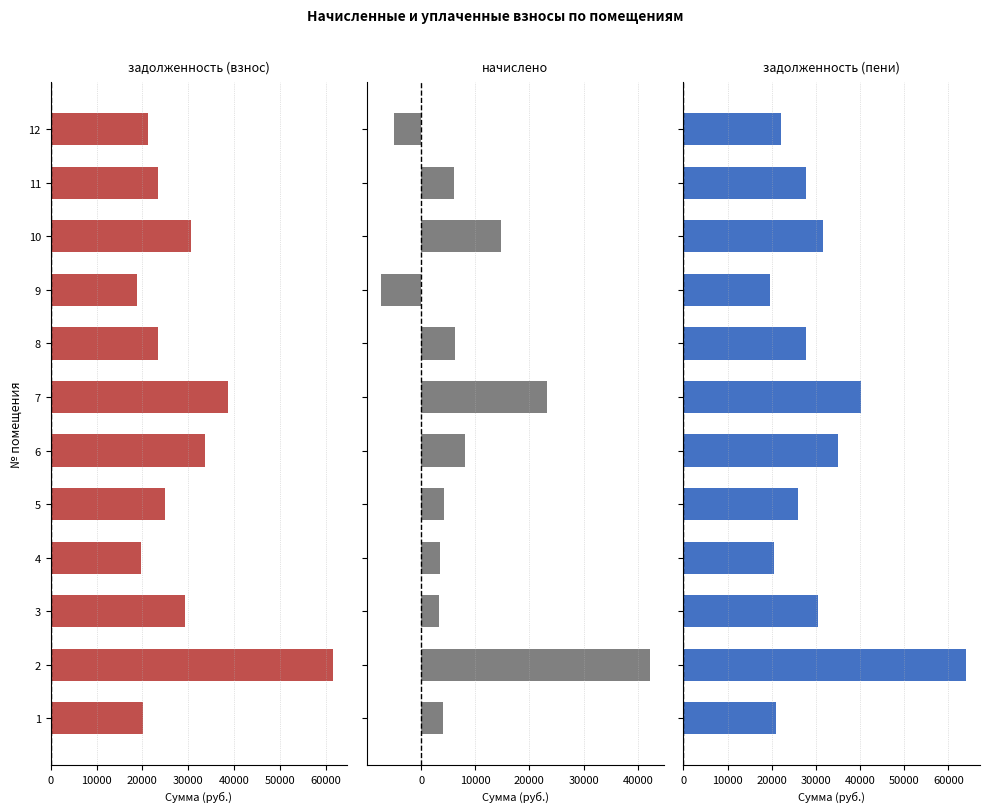

How many data points in задолженность (взнос) are above 24984?

6